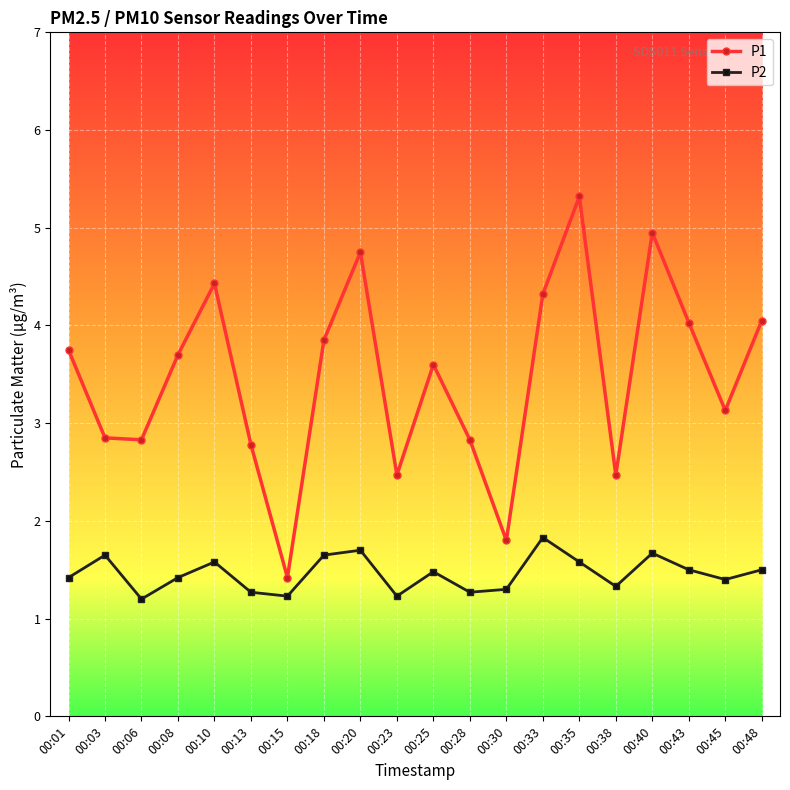

What is the difference between the maximum and minimum values in the P1 series?

3.9